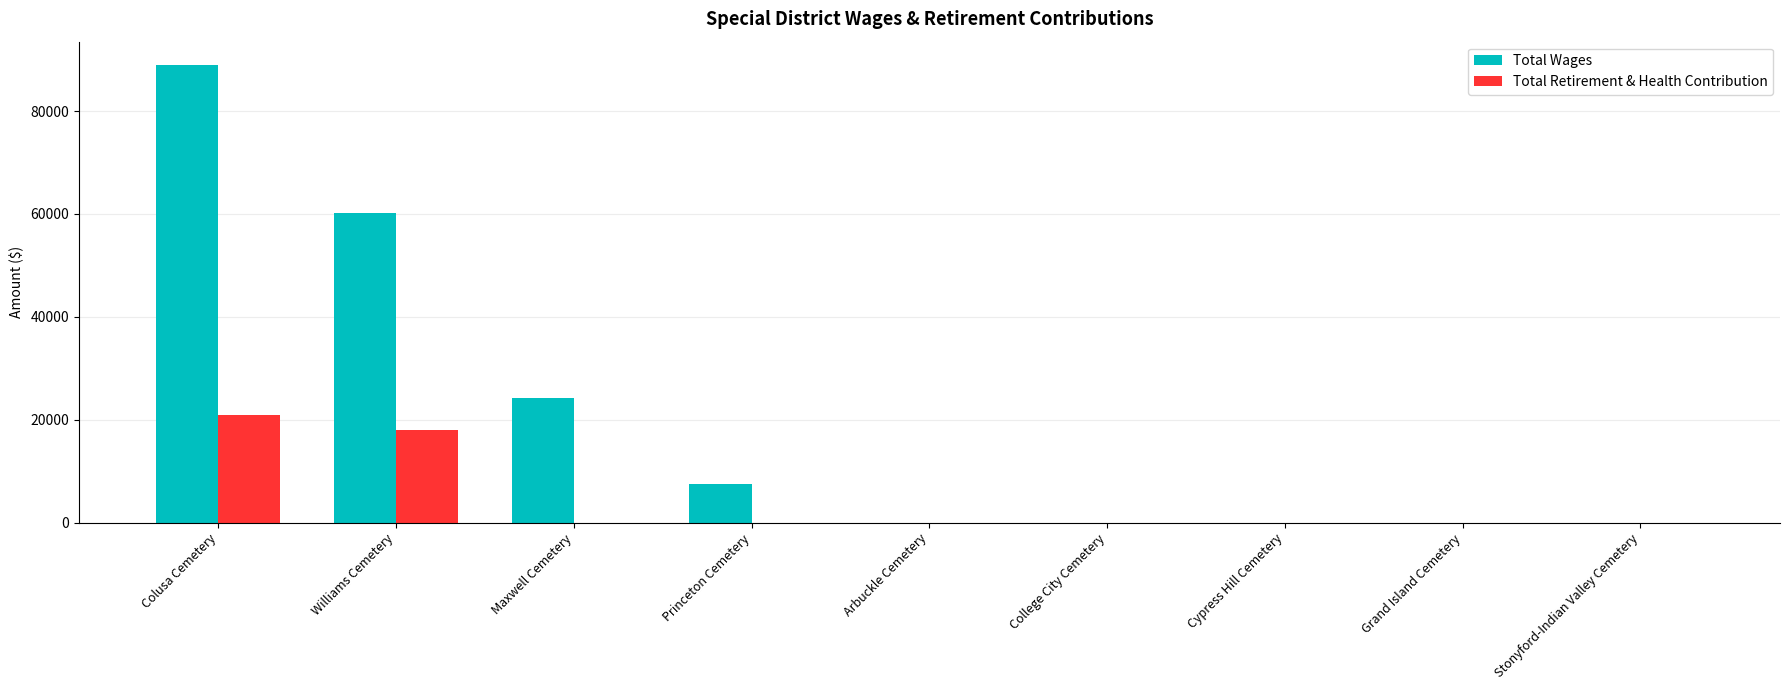

Which series has the largest total across all categories?

Total Wages